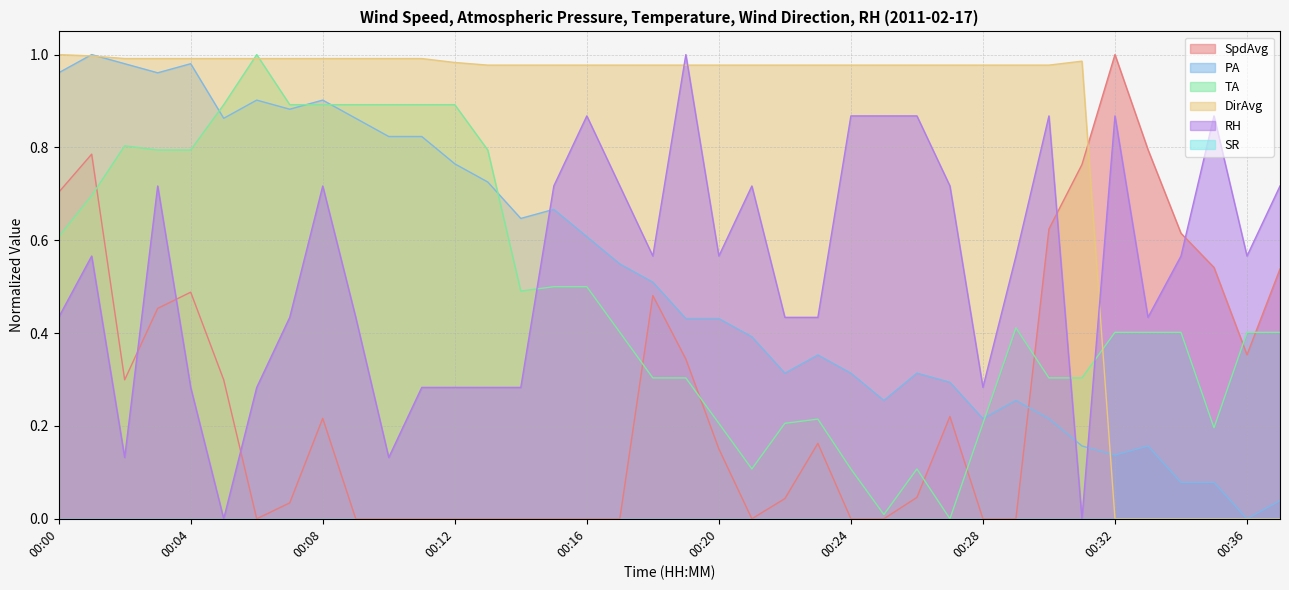

Rank the series at 00:10 from lowest to highest value.

SpdAvg, RH, PA, TA, DirAvg